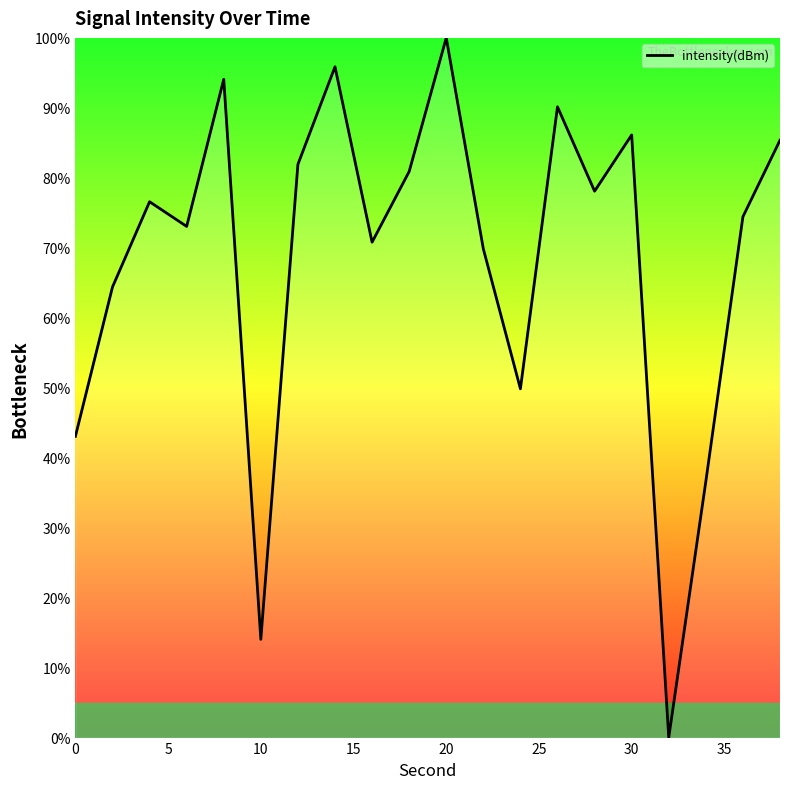

What is the greatest value displayed?

100.0